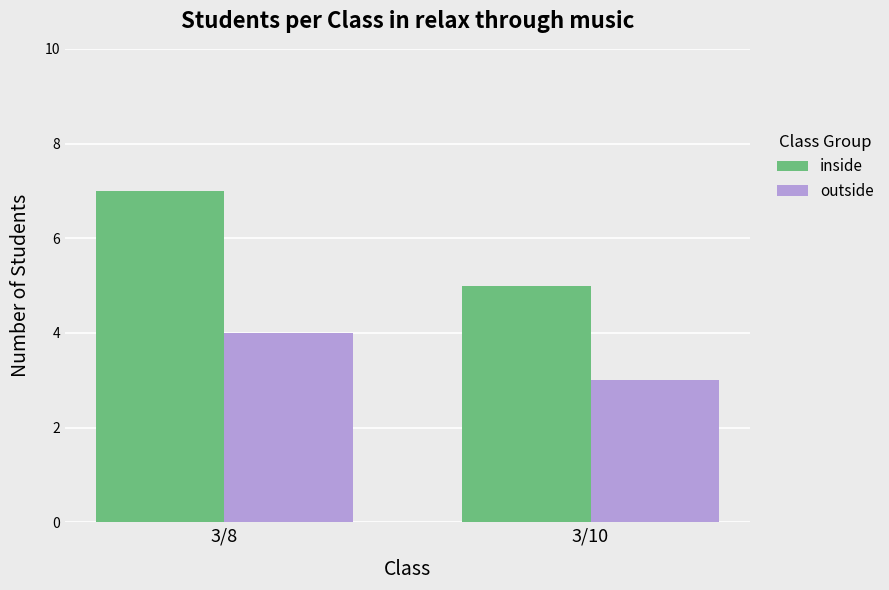

What is the maximum value for outside?

4